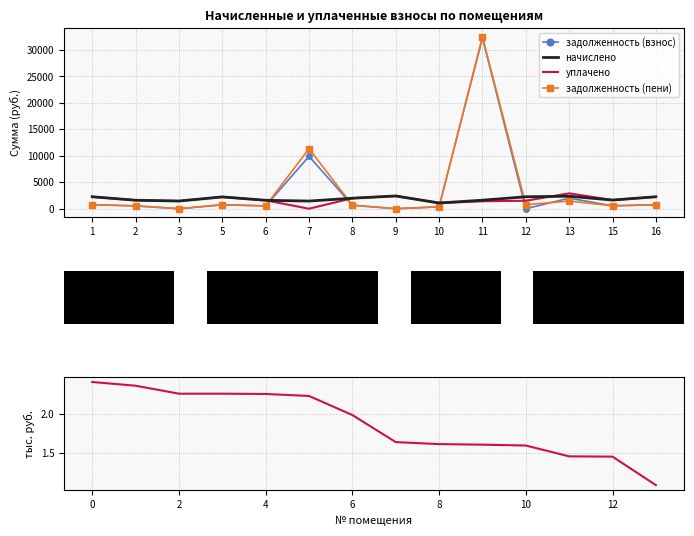

Which series has the largest range (max minus min)?

задолженность (пени)